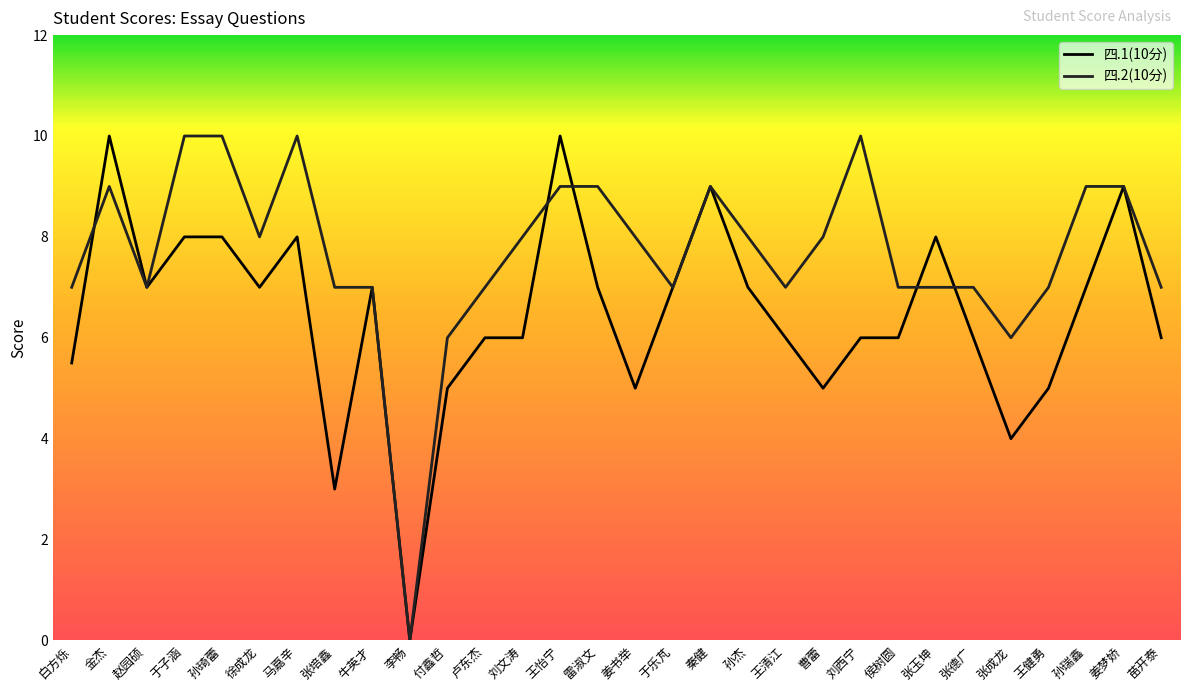

What is the difference between the 四.1(10分) values at 李畅 and 孙瑞鑫?

7.0